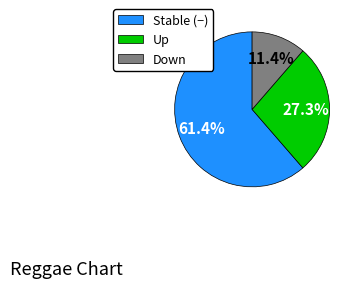

Combined, do Up and Stable (−) account for over 50%?

Yes